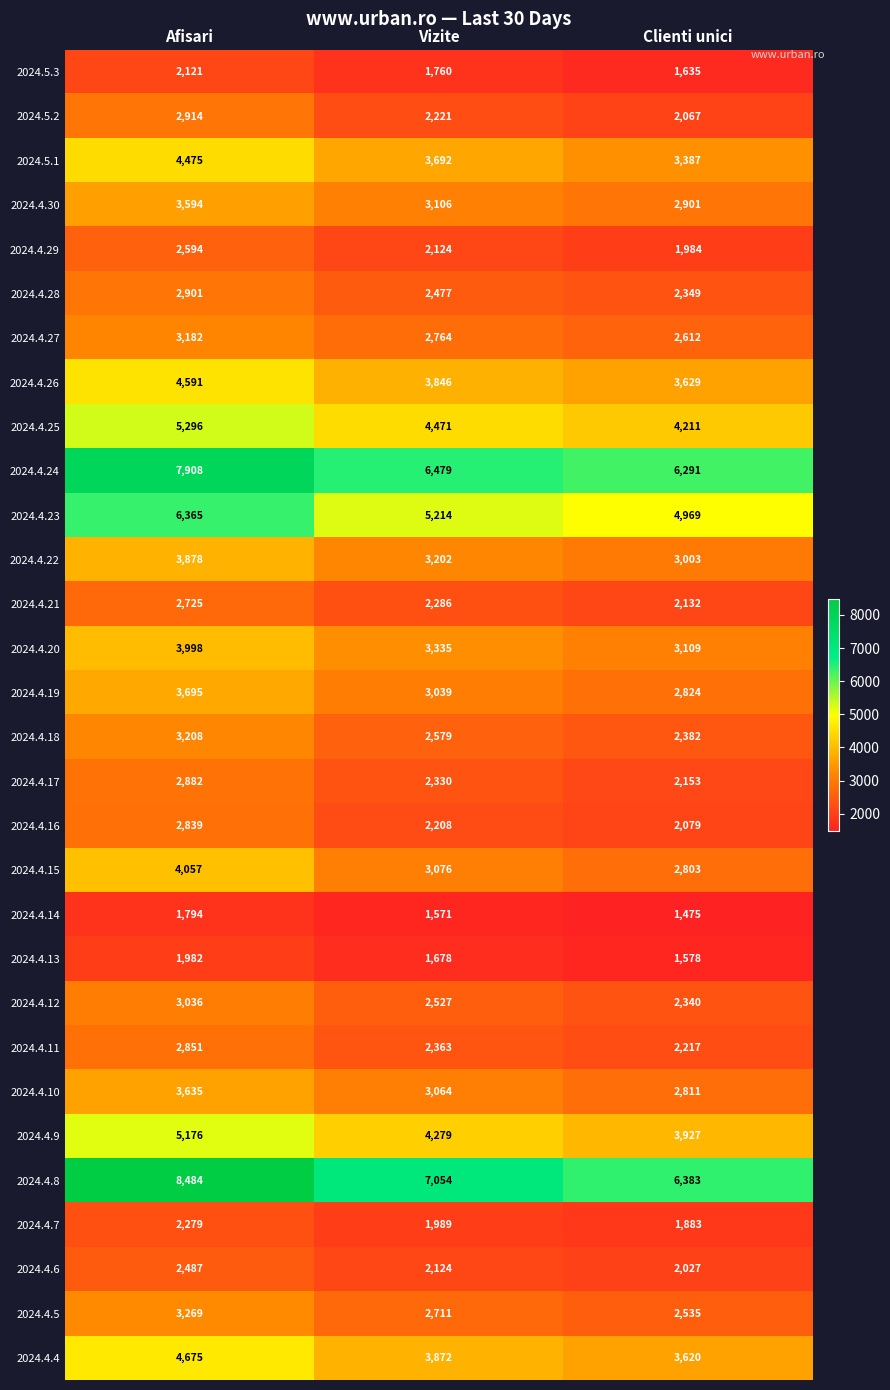

What is the smallest value displayed?

1475